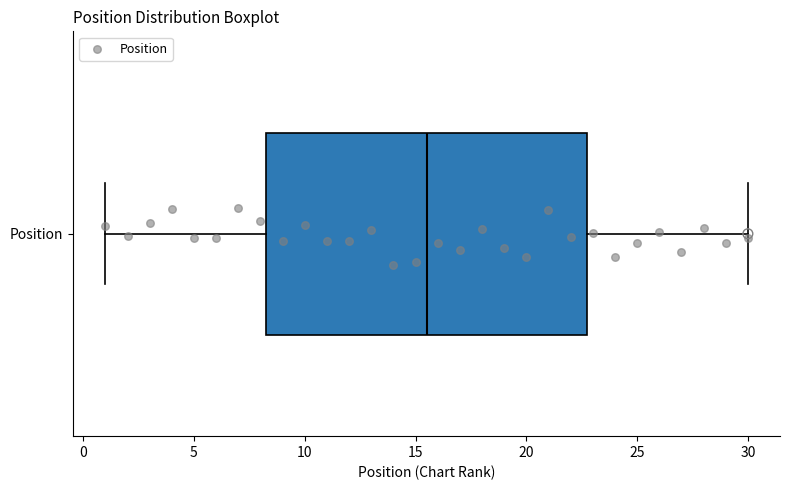

Where does the right whisker of the box for Position end on the x-axis? The values are not printed on the chart, so give them approximately, as read against the axis.

30.0